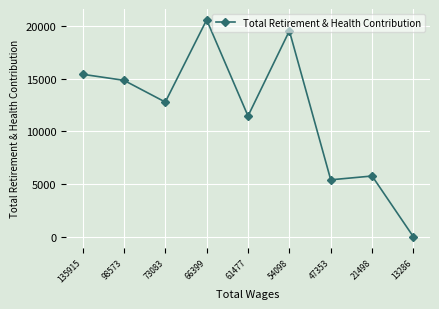

What is the change in value from 98573 to 13286?

-14832